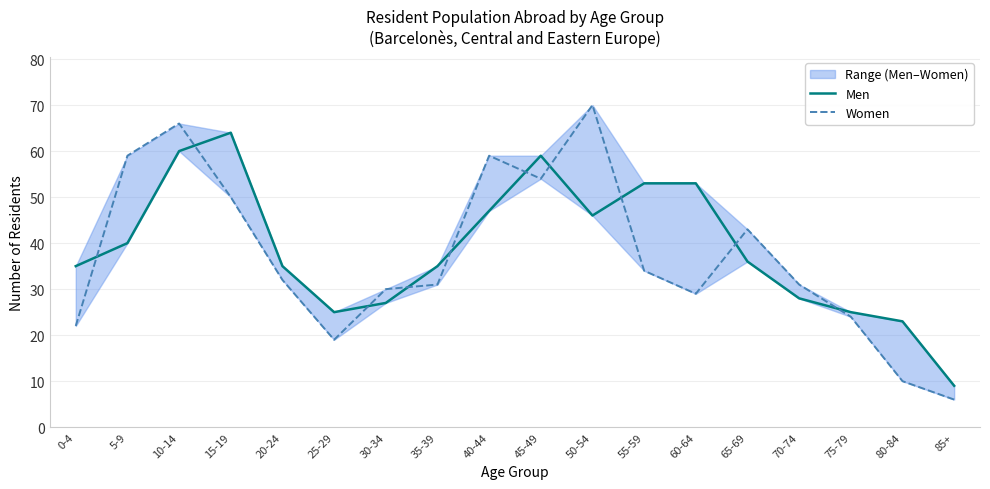

Which series has the largest total across all categories?

Men